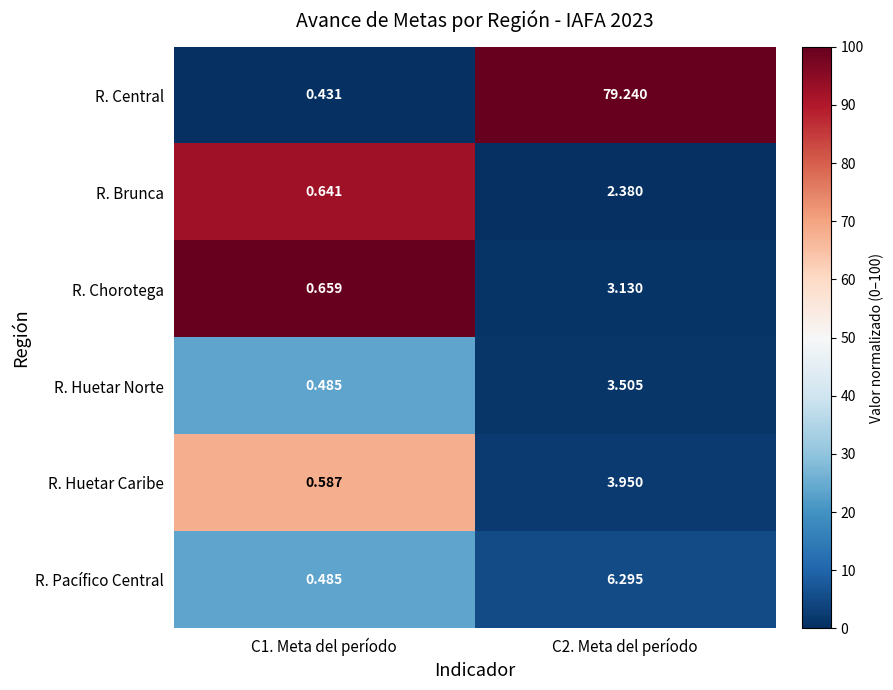

Which series has the widest spread of values?

R. Central